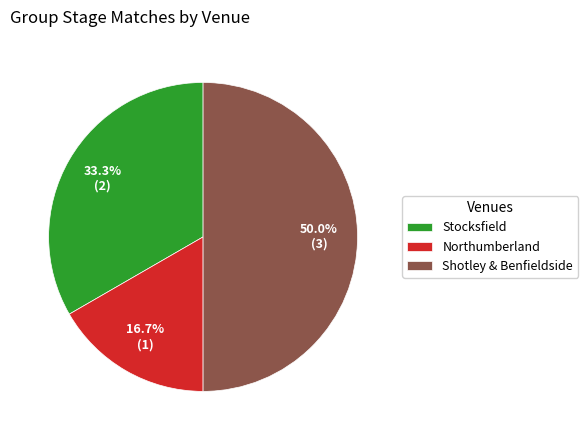

To the nearest percent, what is the difference between the Northumberland and Shotley & Benfieldside slice percentages?

33%